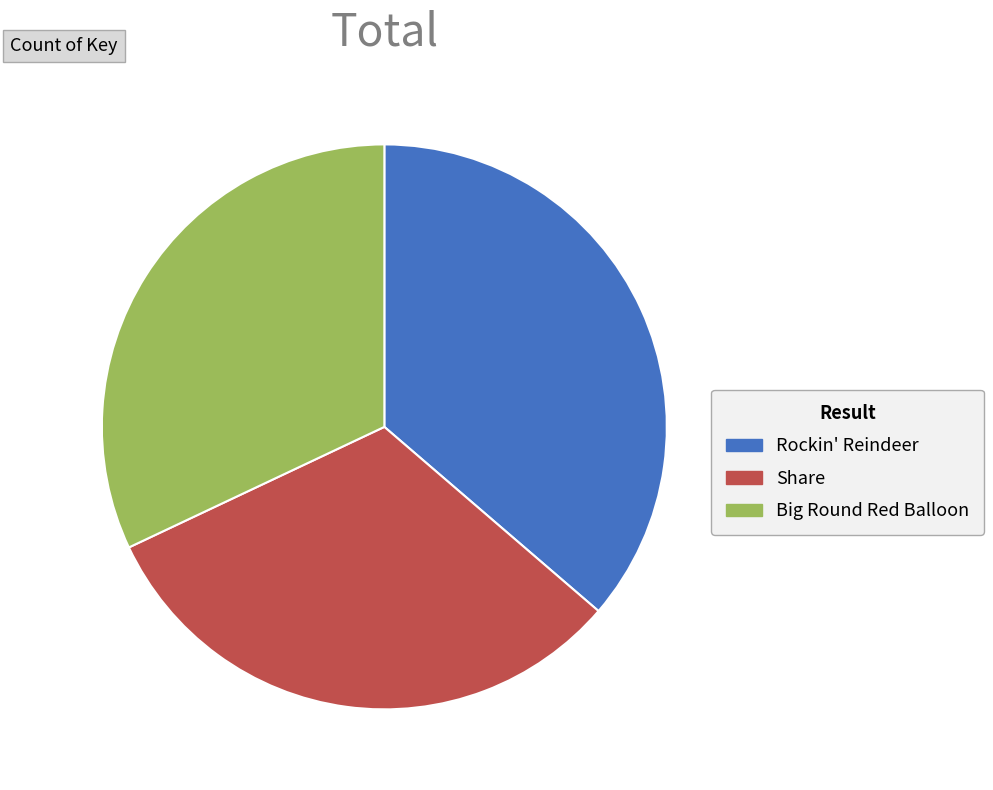

Combined, do Rockin' Reindeer and Big Round Red Balloon account for over 50%?

Yes